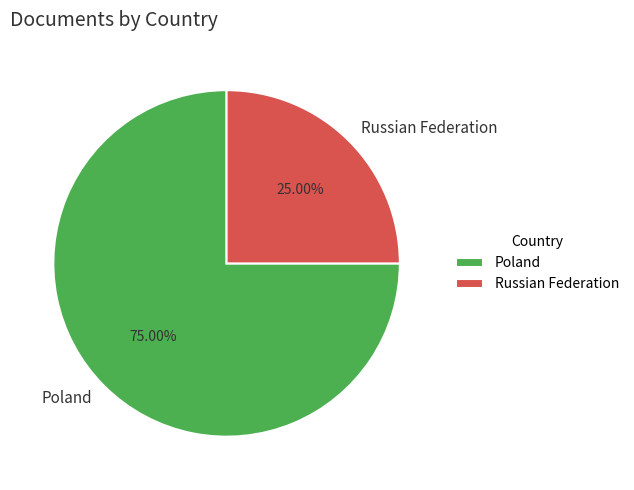

To the nearest percent, what is the average slice percentage?

50%